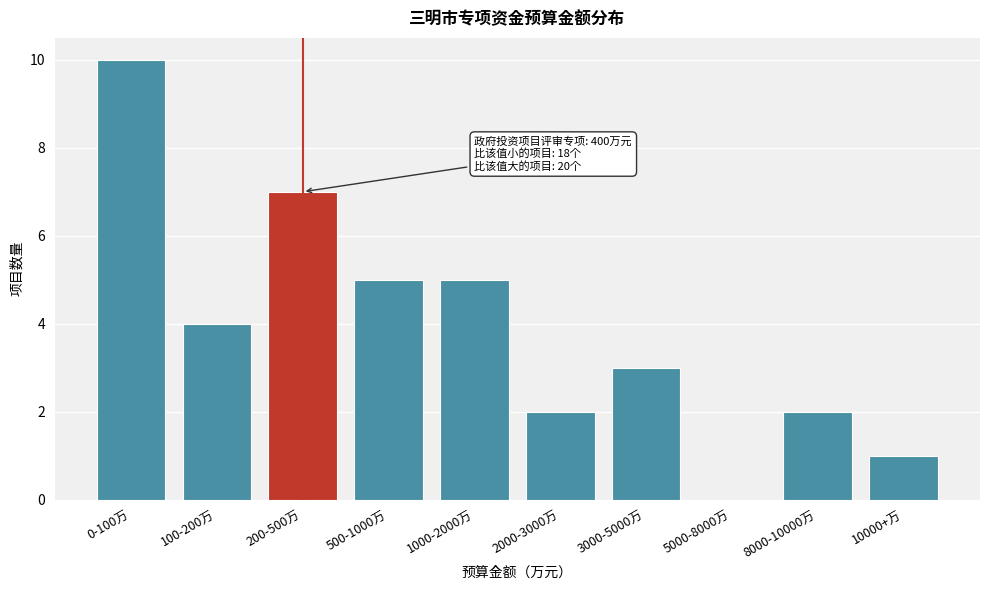

Reading left to right, what are all the values shown in this chart?

0-100万=10	100-200万=4	200-500万=7	500-1000万=5	1000-2000万=5	2000-3000万=2	3000-5000万=3	5000-8000万=0	8000-10000万=2	10000+万=1